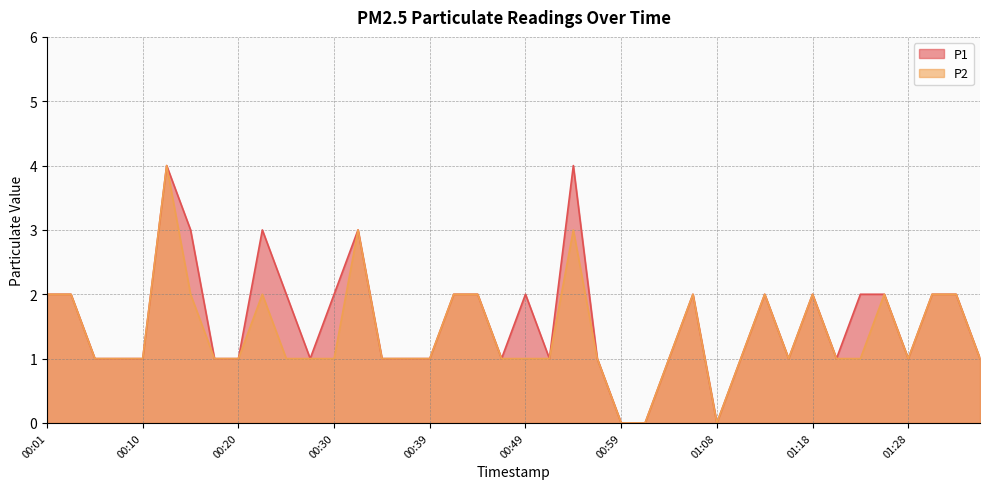

Between 00:13 and 00:34, which series saw the biggest shift?

P1